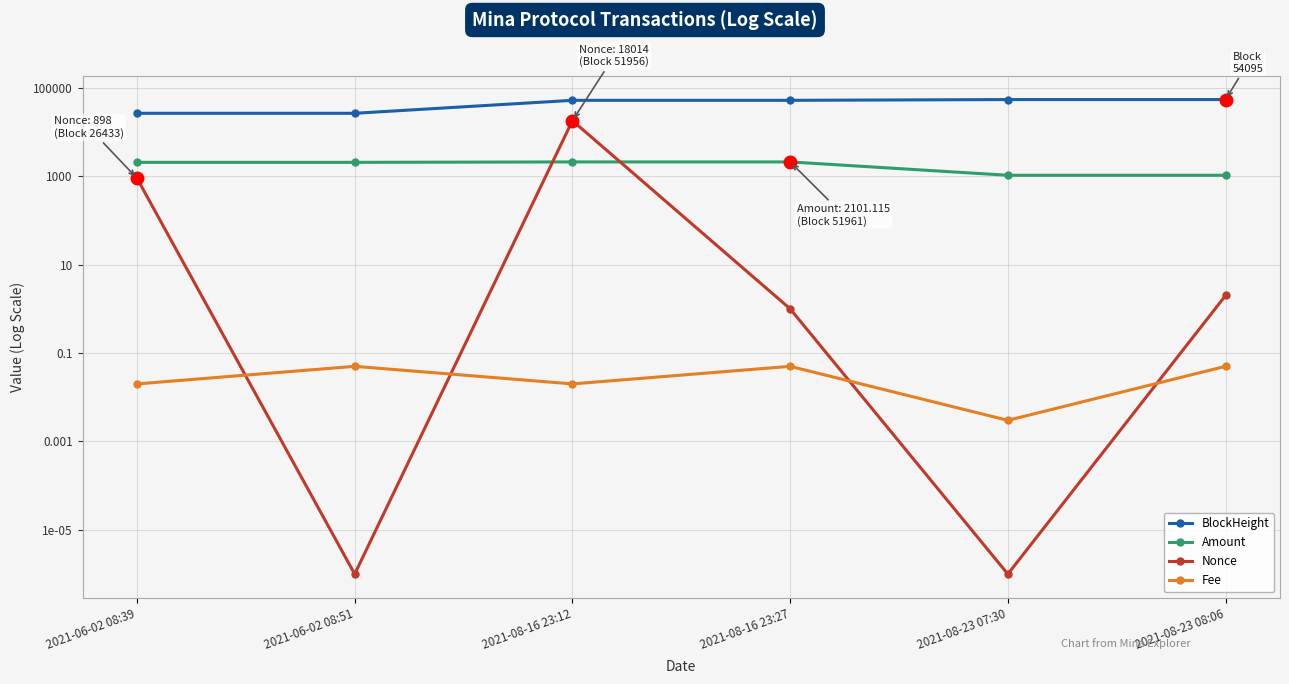

Reading left to right, list all the values displayed in this chart.

BlockHeight: 26433.0	26435.0	51956.0	51961.0	54091.0	54095.0
Amount: 2055.9	2054.8	2101.2	2101.1	1048.0	1048.0
Nonce: 898.0	0.0	18014.0	1.0	0.0	2.0
Fee: 0.0	0.1	0.0	0.1	0.0	0.1